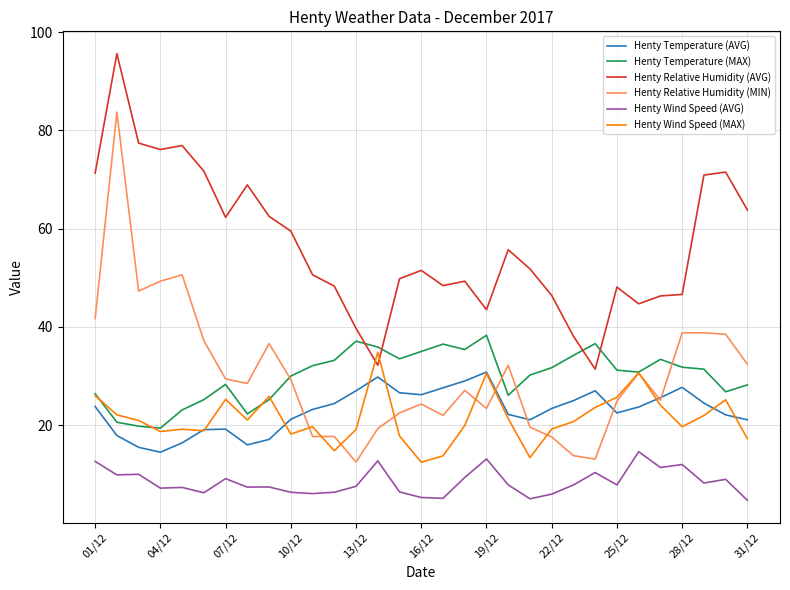

Which series has the largest total across all categories?

Henty Relative Humidity (AVG)